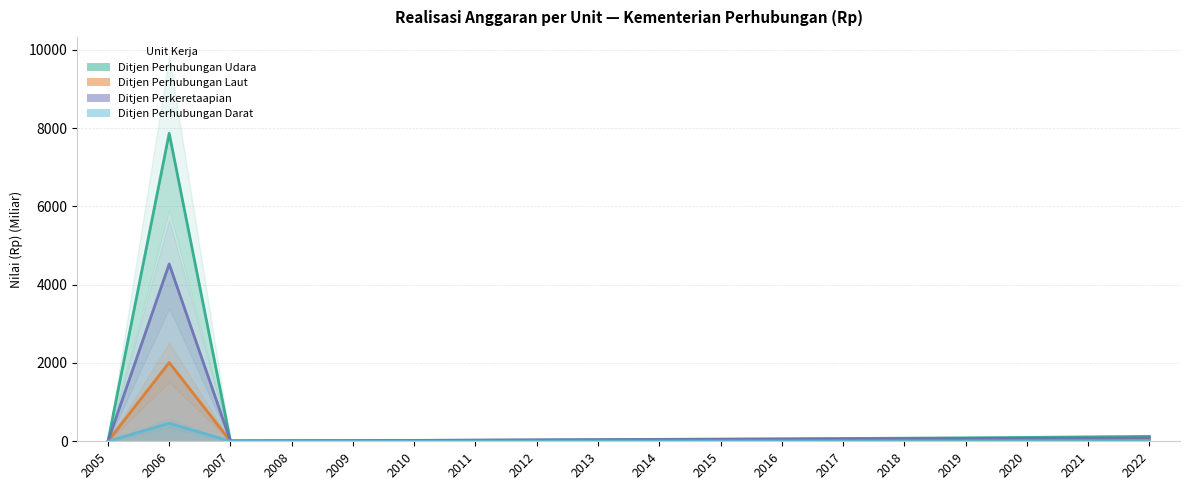

What is the total value across all series at 2006?

14869.8